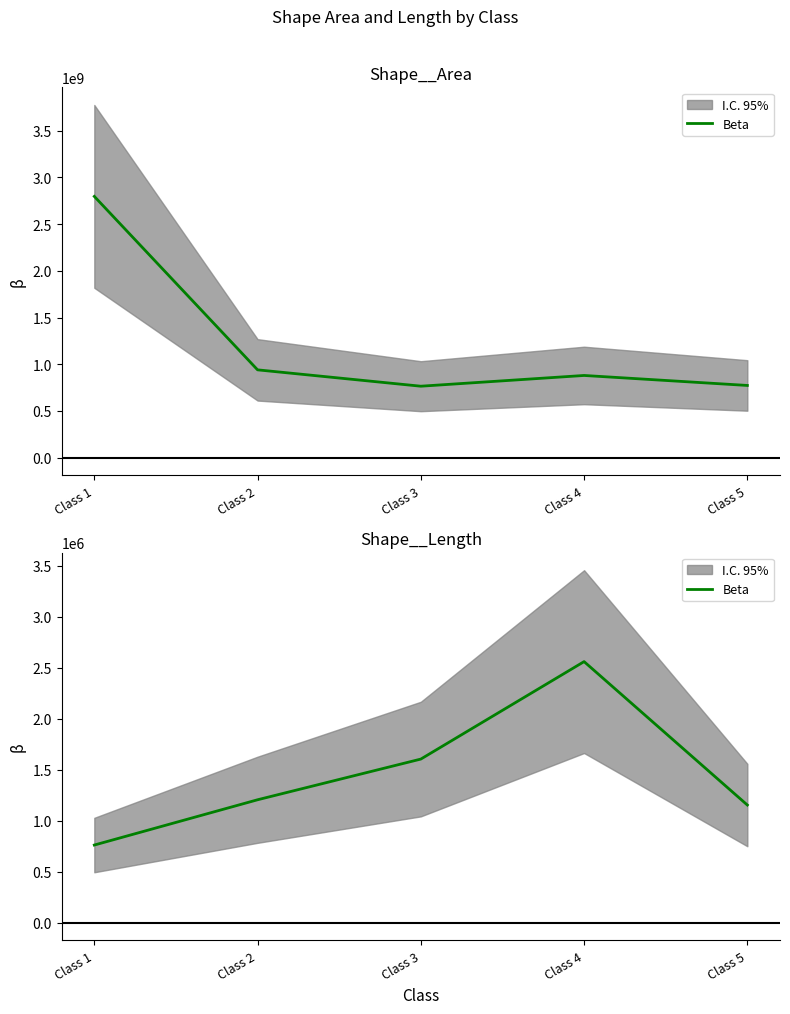

Count the number of categories in the chart.

5